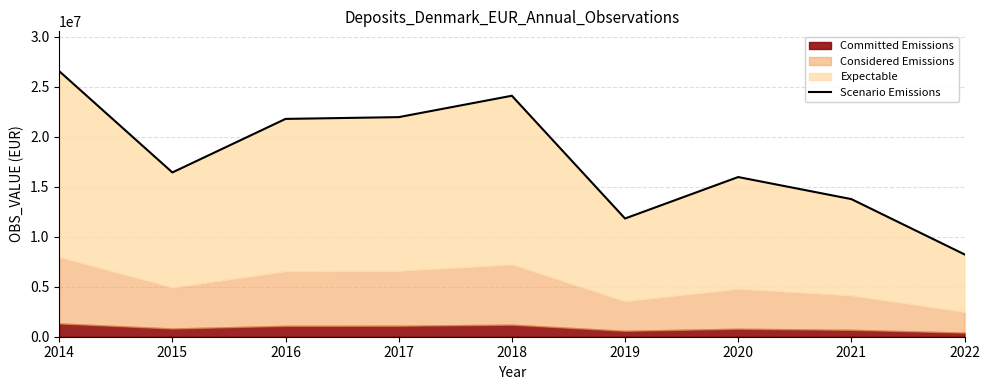

List the labels in order of value, smallest first.

2022, 2019, 2021, 2020, 2015, 2016, 2017, 2018, 2014